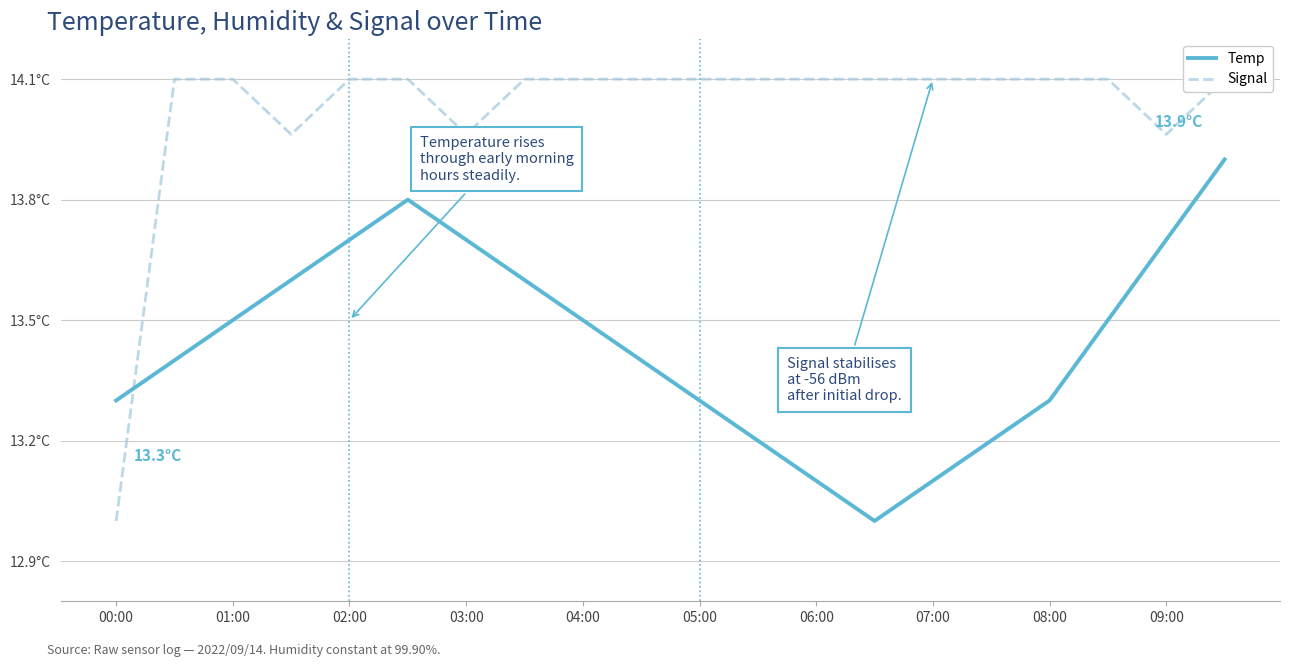

What is the smallest value displayed?

13.0